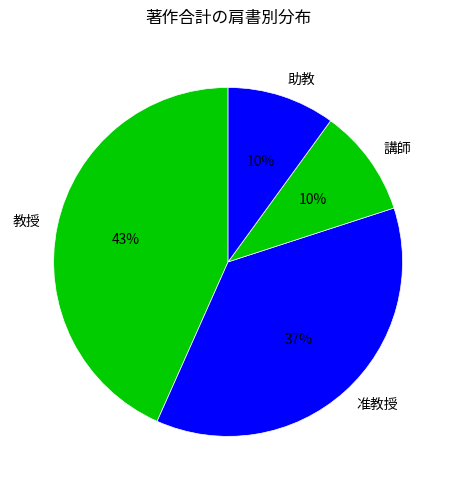

The 講師 slice represents 20% of the pie. True or false?

False